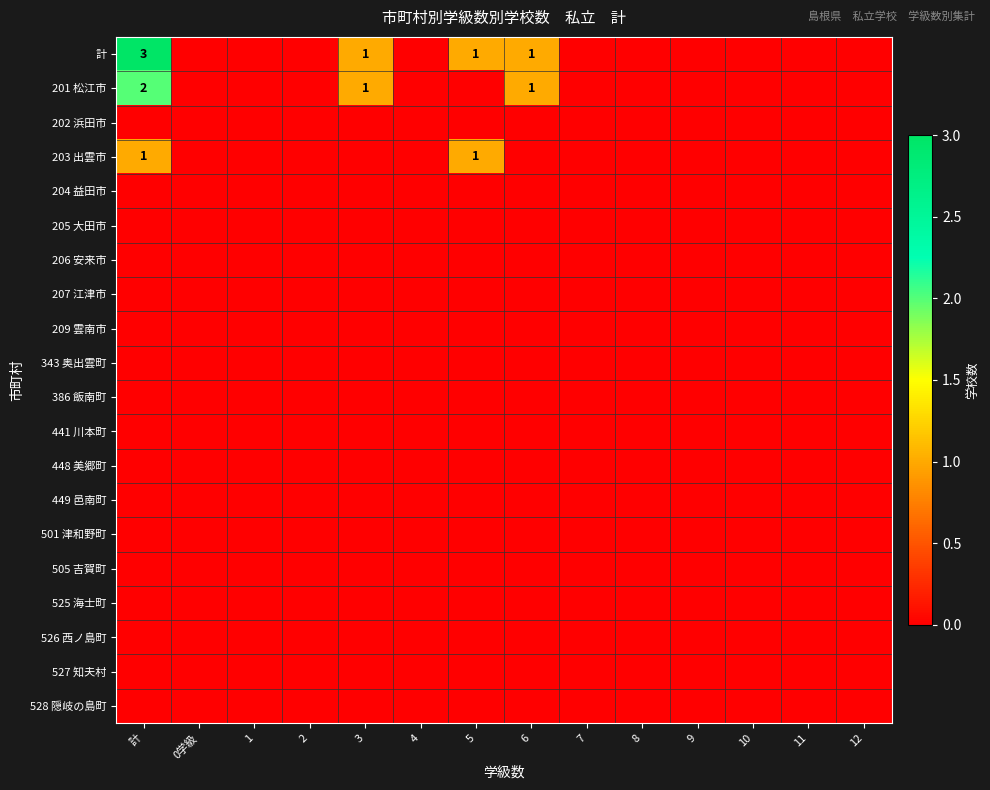

Rank the series by their maximum value, from lowest to highest.

202 浜田市, 204 益田市, 205 大田市, 206 安来市, 207 江津市, 209 雲南市, 343 奥出雲町, 386 飯南町, 441 川本町, 448 美郷町, 449 邑南町, 501 津和野町, 505 吉賀町, 525 海士町, 526 西ノ島町, 527 知夫村, 528 隠岐の島町, 203 出雲市, 201 松江市, 計